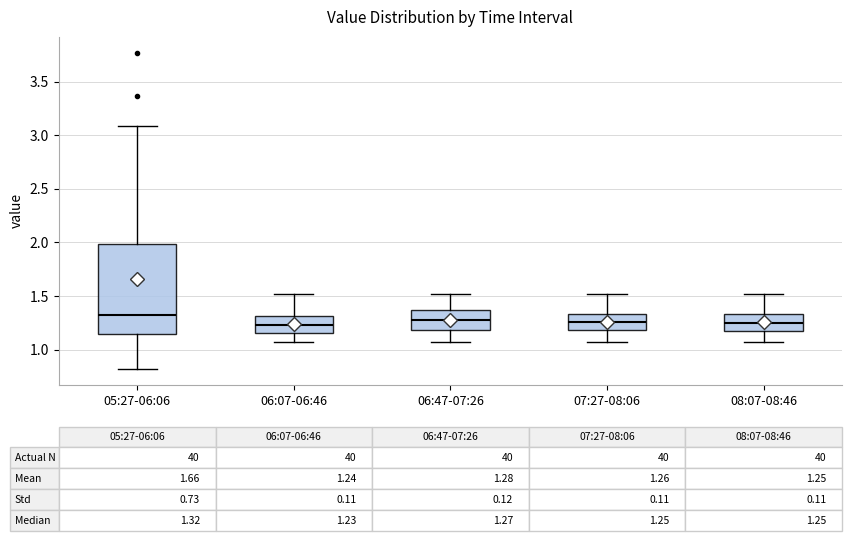

Comparing the boxes themselves (not the whiskers), which one is the tallest?

05:27-06:06